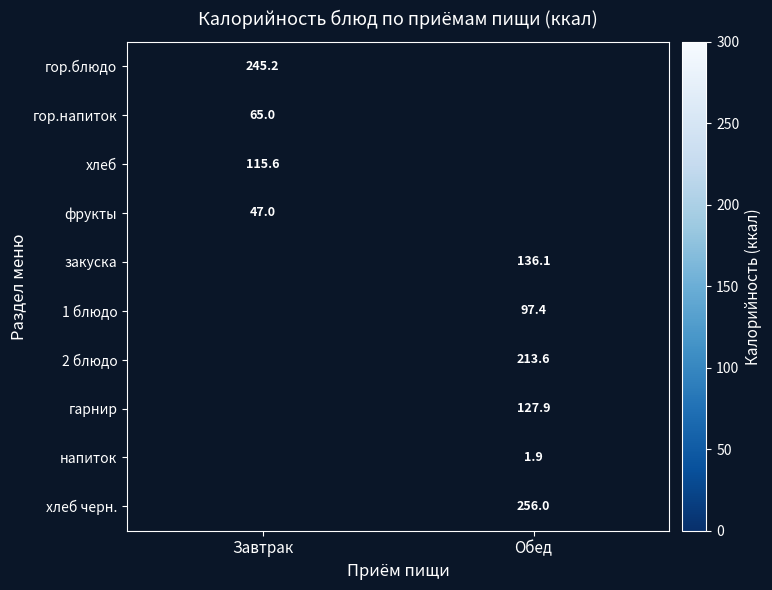

Is the value of хлеб черн. at Обед greater than the value of гор.блюдо at Завтрак?

Yes